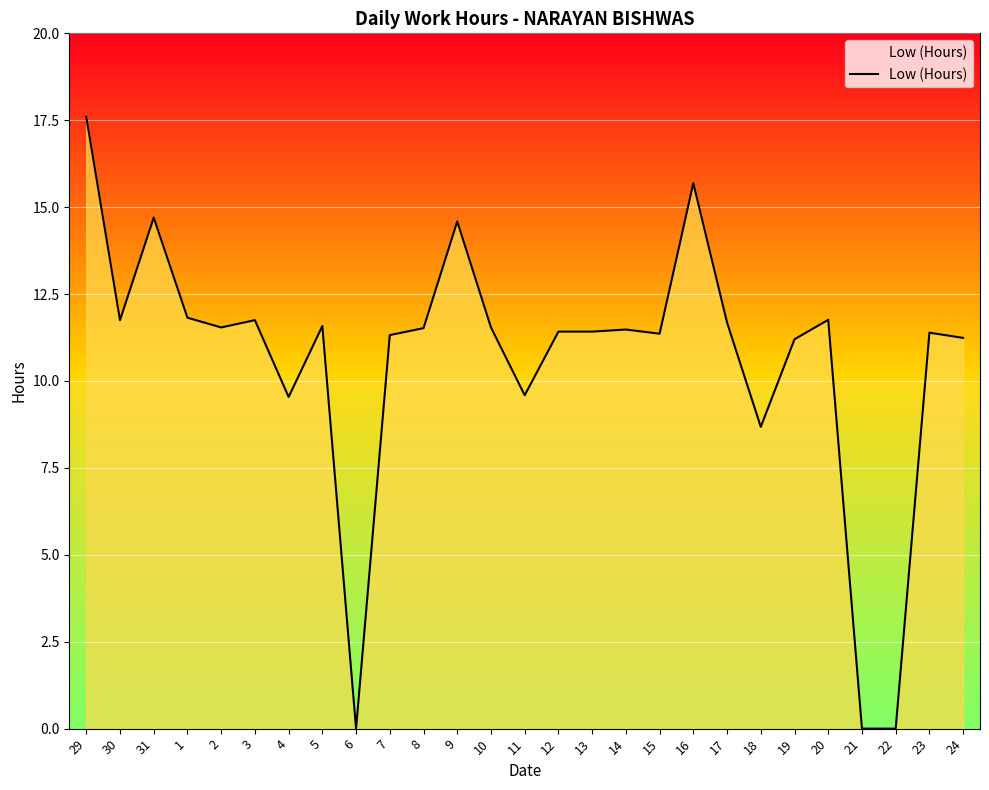

Count the number of categories in the chart.

27